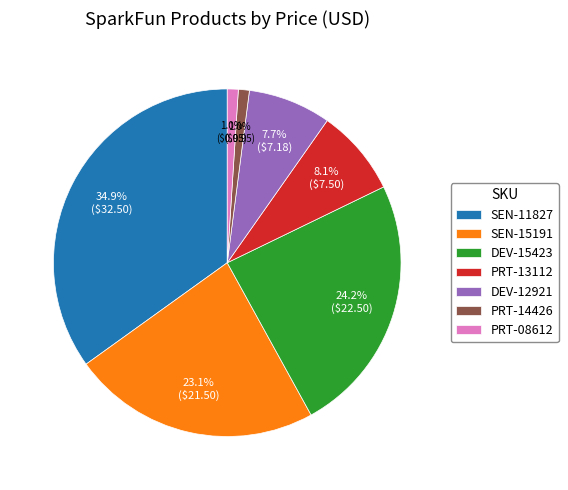

To the nearest percent, what is the average slice percentage?

14%